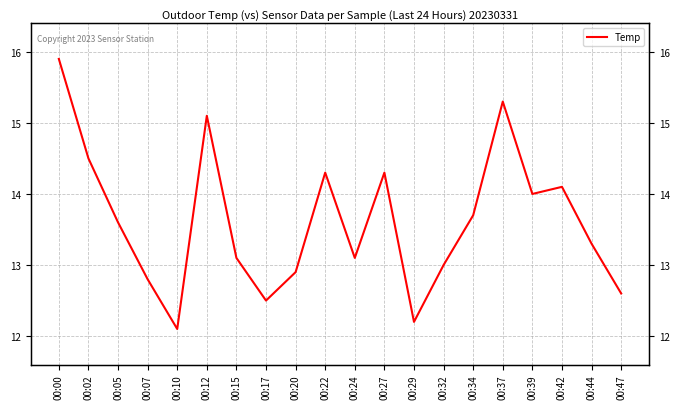

Where is the first local maximum?

00:12